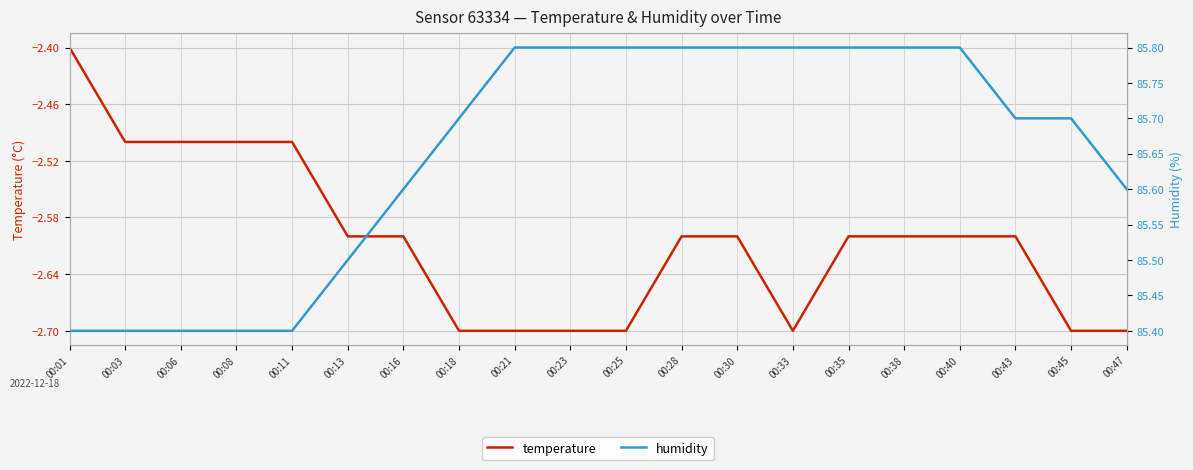

What is the sum of the temperature values at 00:03 and 00:06?

-5.0